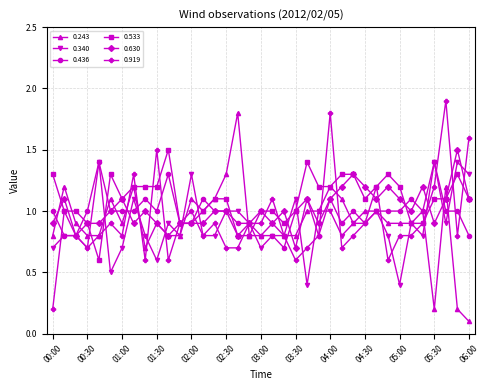

What is the value of the 0.630 point at the 7th from the left?

1.1